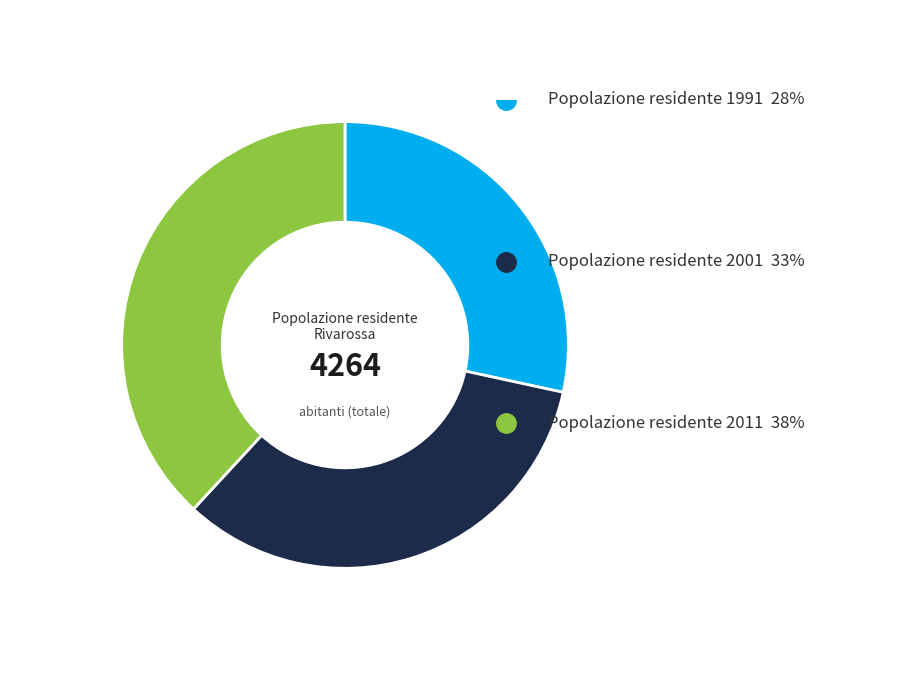

Is there any slice that represents more than half of the pie?

No